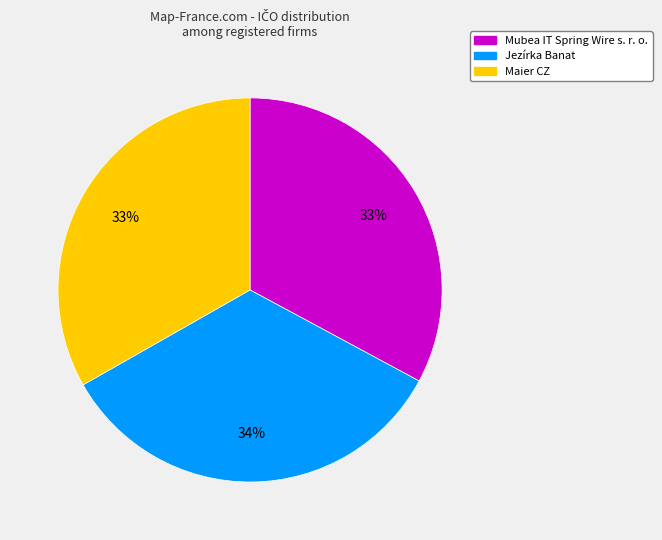

What is the largest slice in the pie chart?

Jezírka Banat